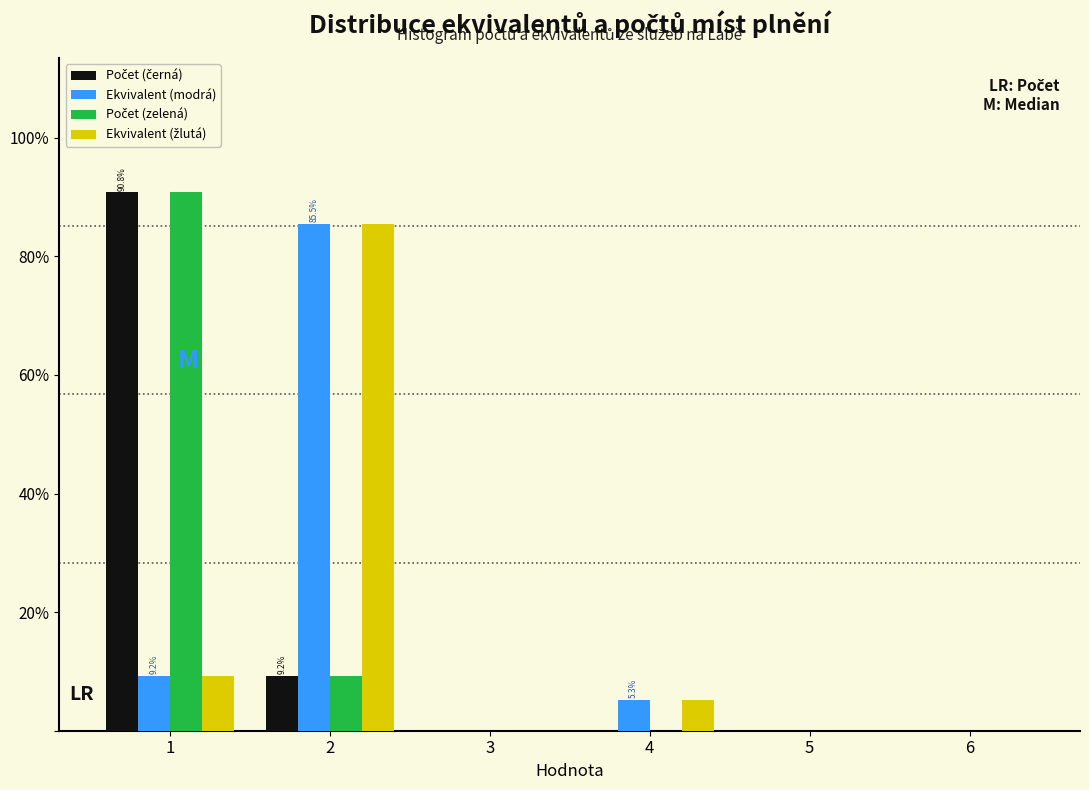

In the Počet (černá) series, which range on the x-axis has the tallest bar?

0.5 to 1.5